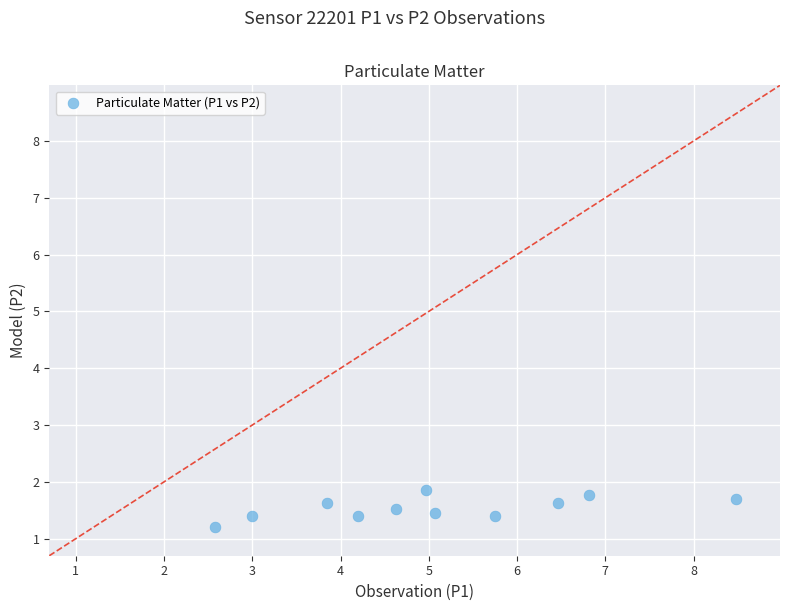

What is the average Y value?

1.5